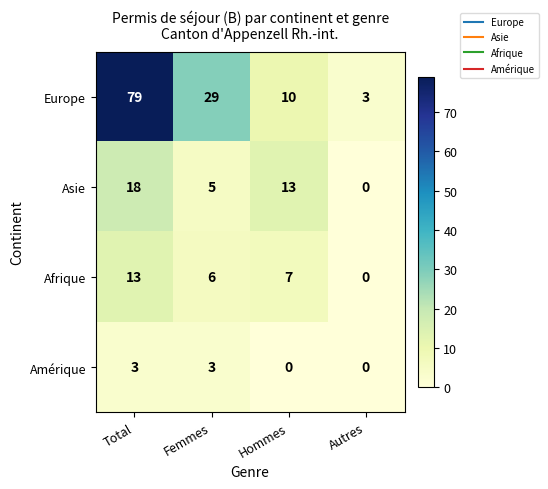

Rank the categories by Europe value from highest to lowest.

Total, Femmes, Hommes, Autres